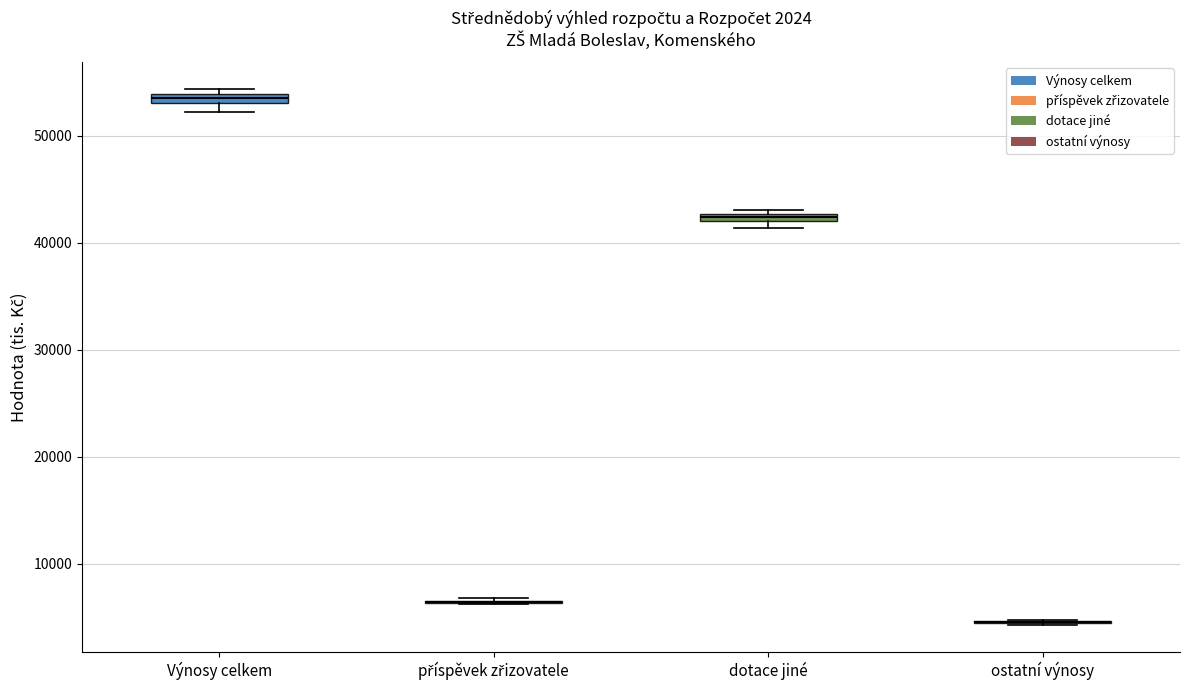

Where is the lower edge of the box for dotace jiné on the y-axis? The values are not printed on the chart, so give them approximately, as read against the axis.

42000